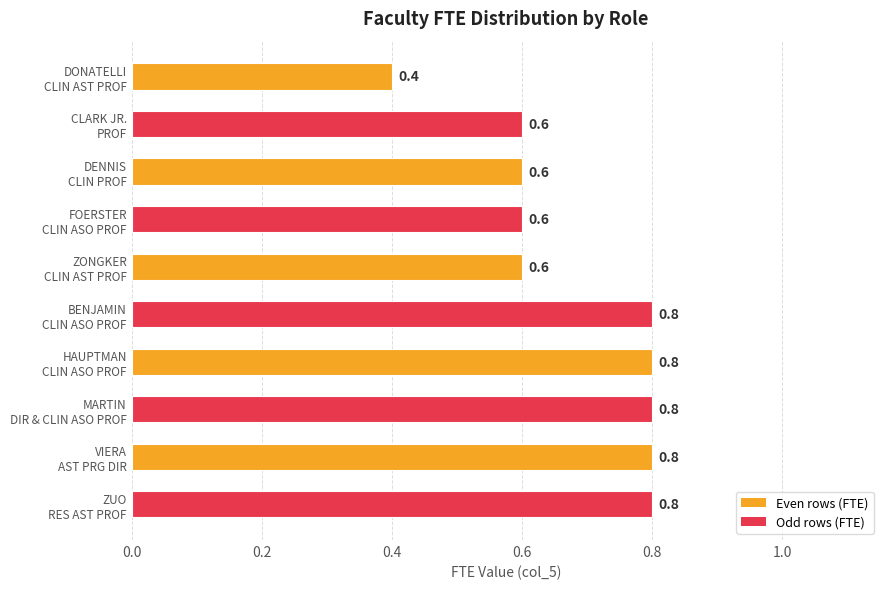

Count the values in the range 0 to 1.

10